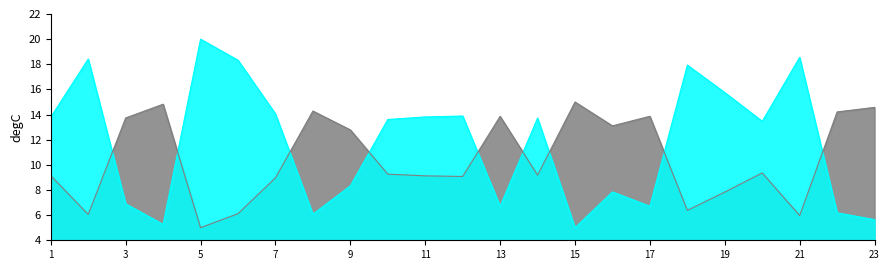

What is the approximate value at 2?

18.4